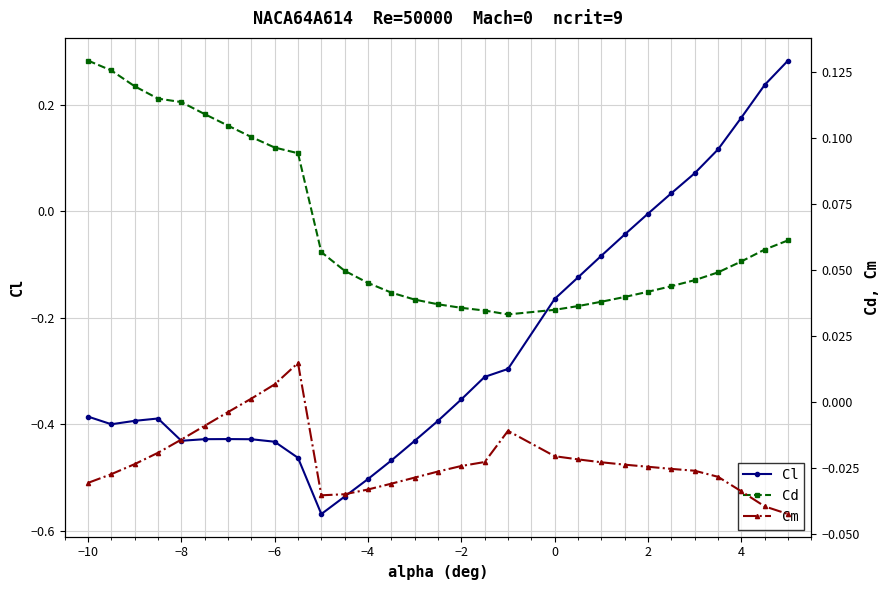

Is this an area chart (filled region under the line)?

No